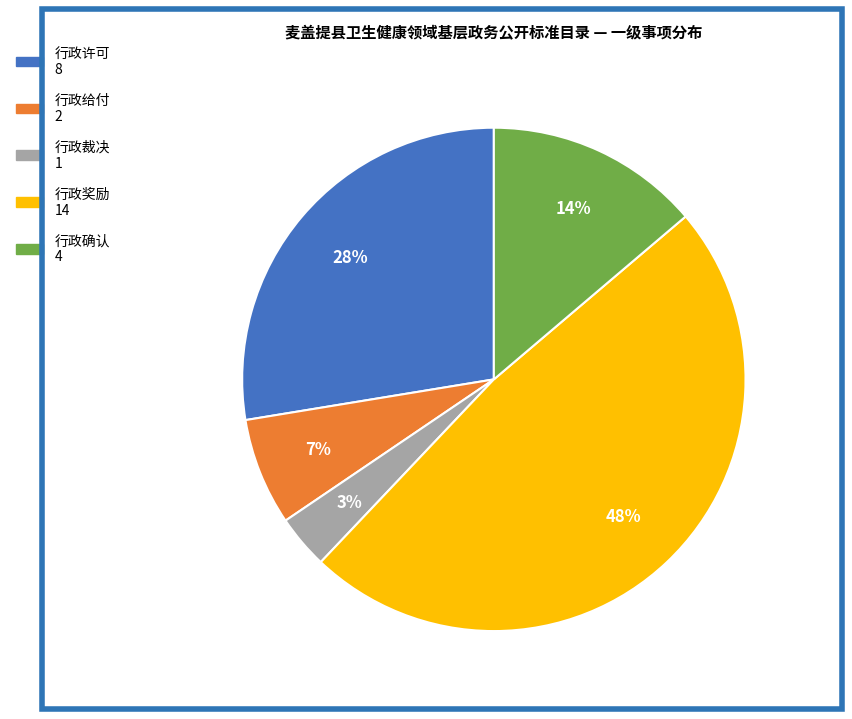

Combined, do 行政许可 and 行政给付 account for over 50%?

No